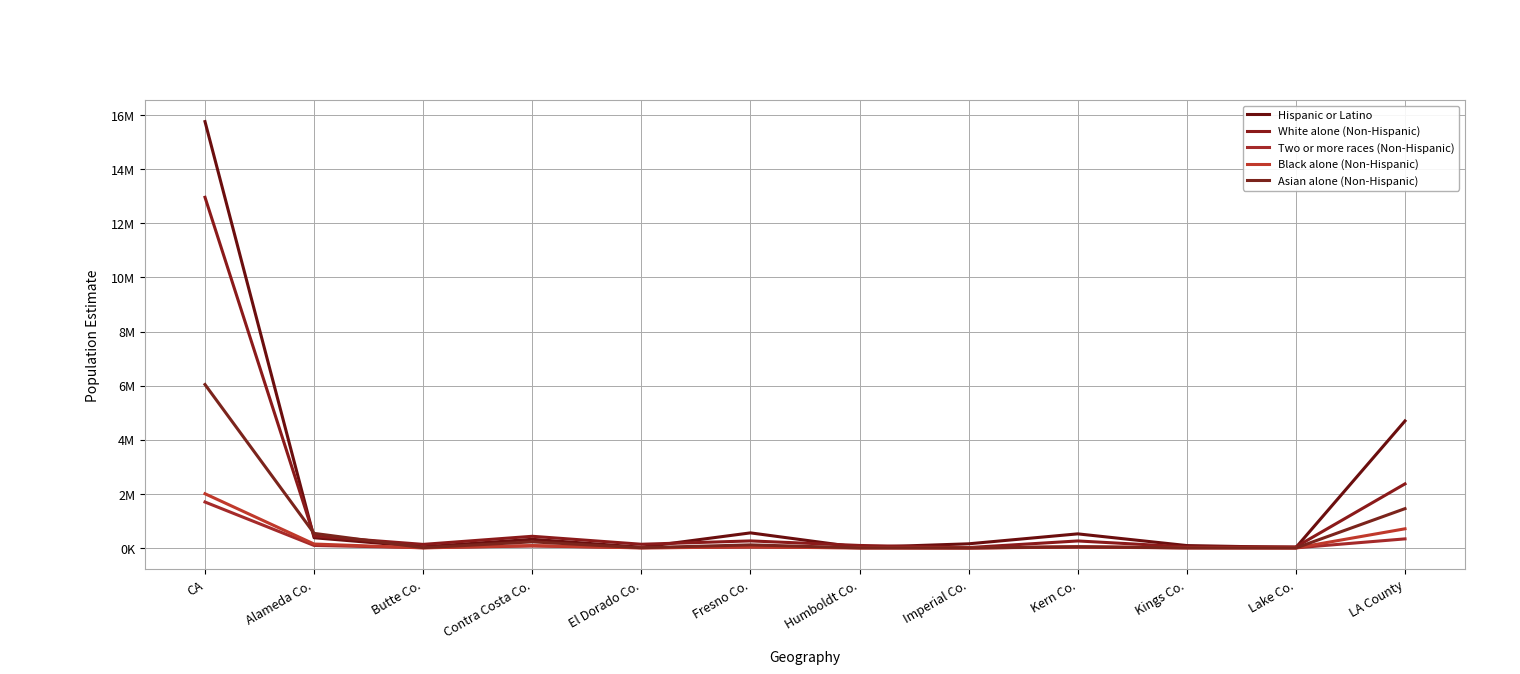

Where is White alone (Non-Hispanic) nearest to the value 6489171?

LA County